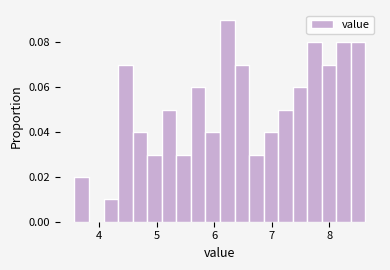

Read against the x-axis, roughly where is the centre of the tallest bar?

6.2